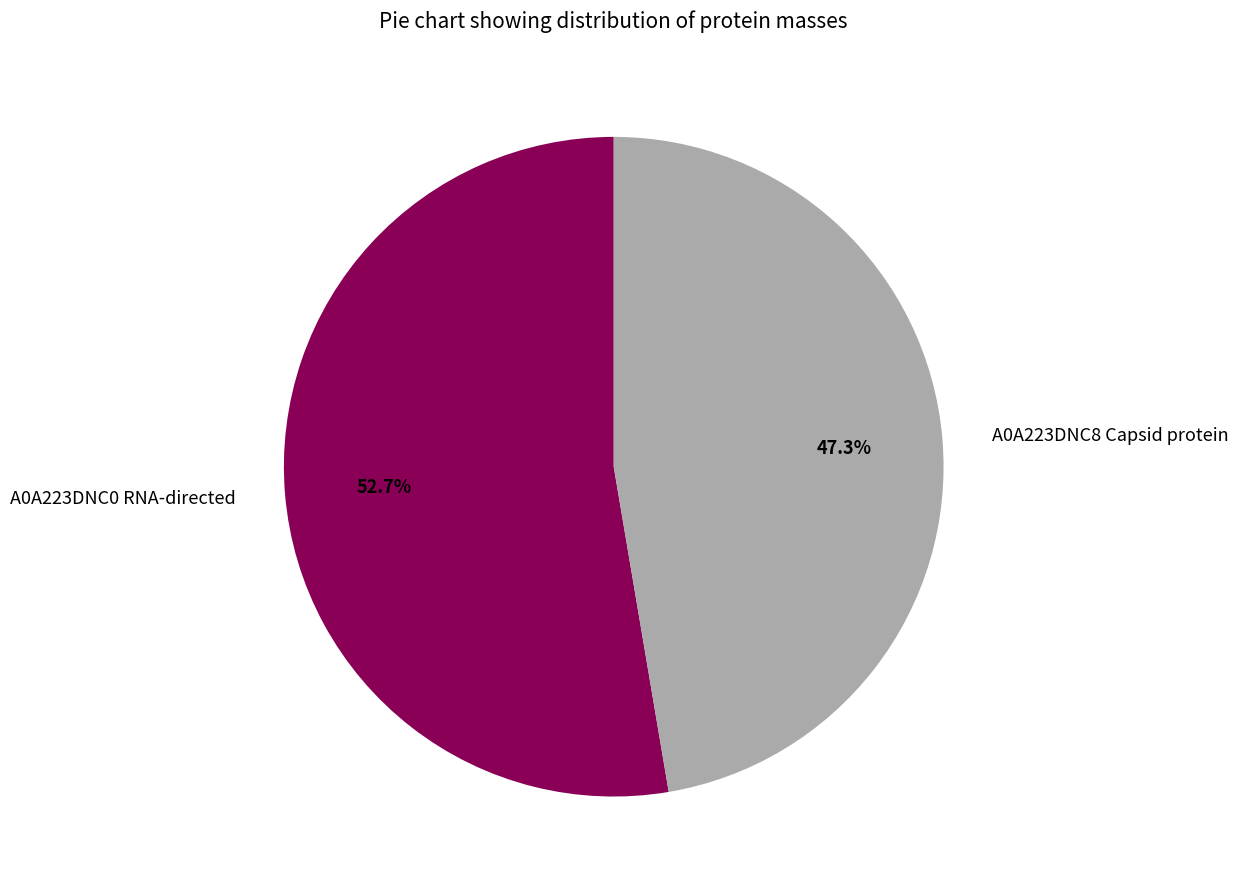

What percentage is NOT represented by A0A223DNC0 RNA-directed?

47.3%